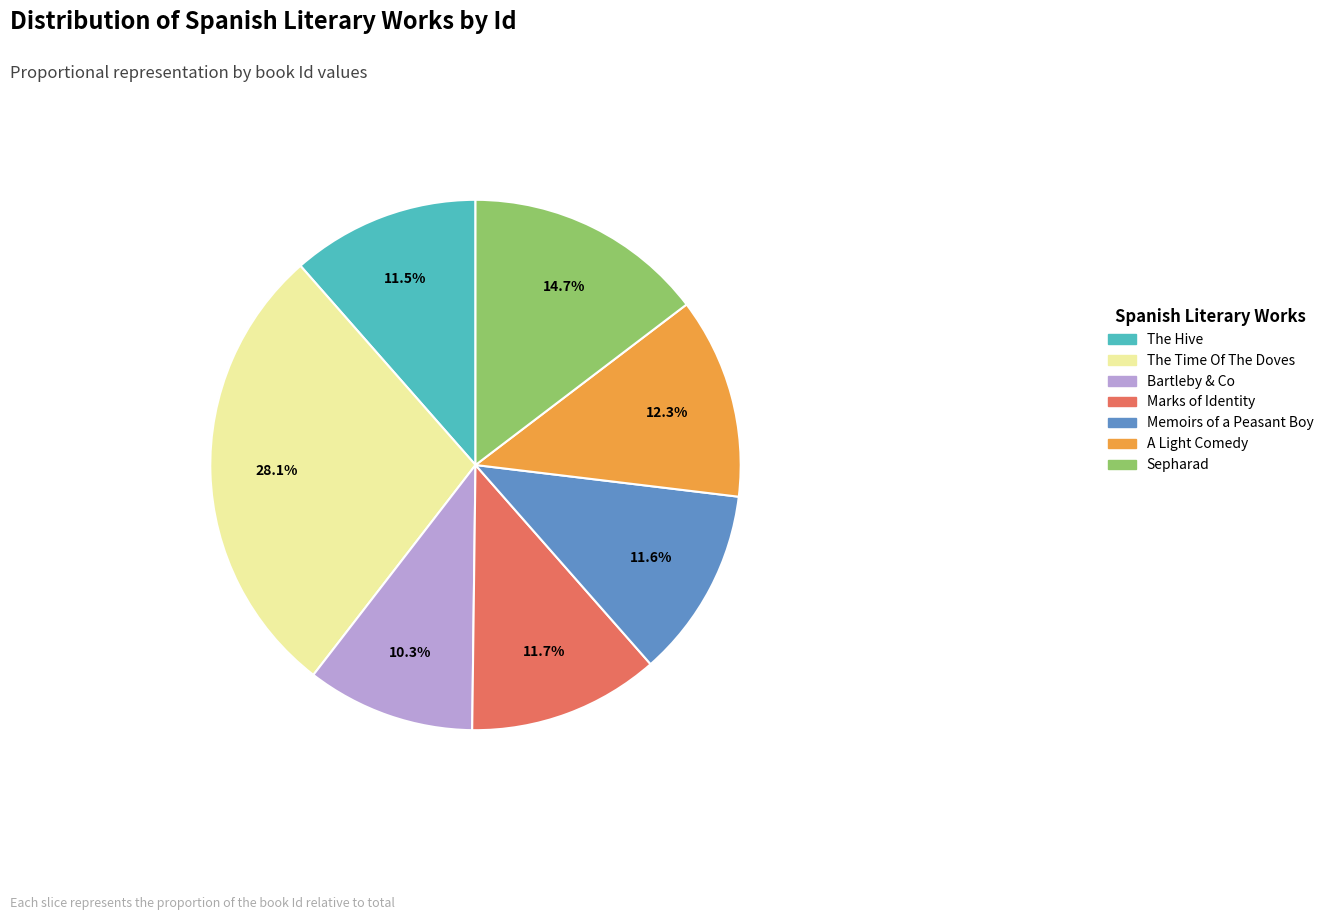

Which slice is the smallest?

Bartleby & Co